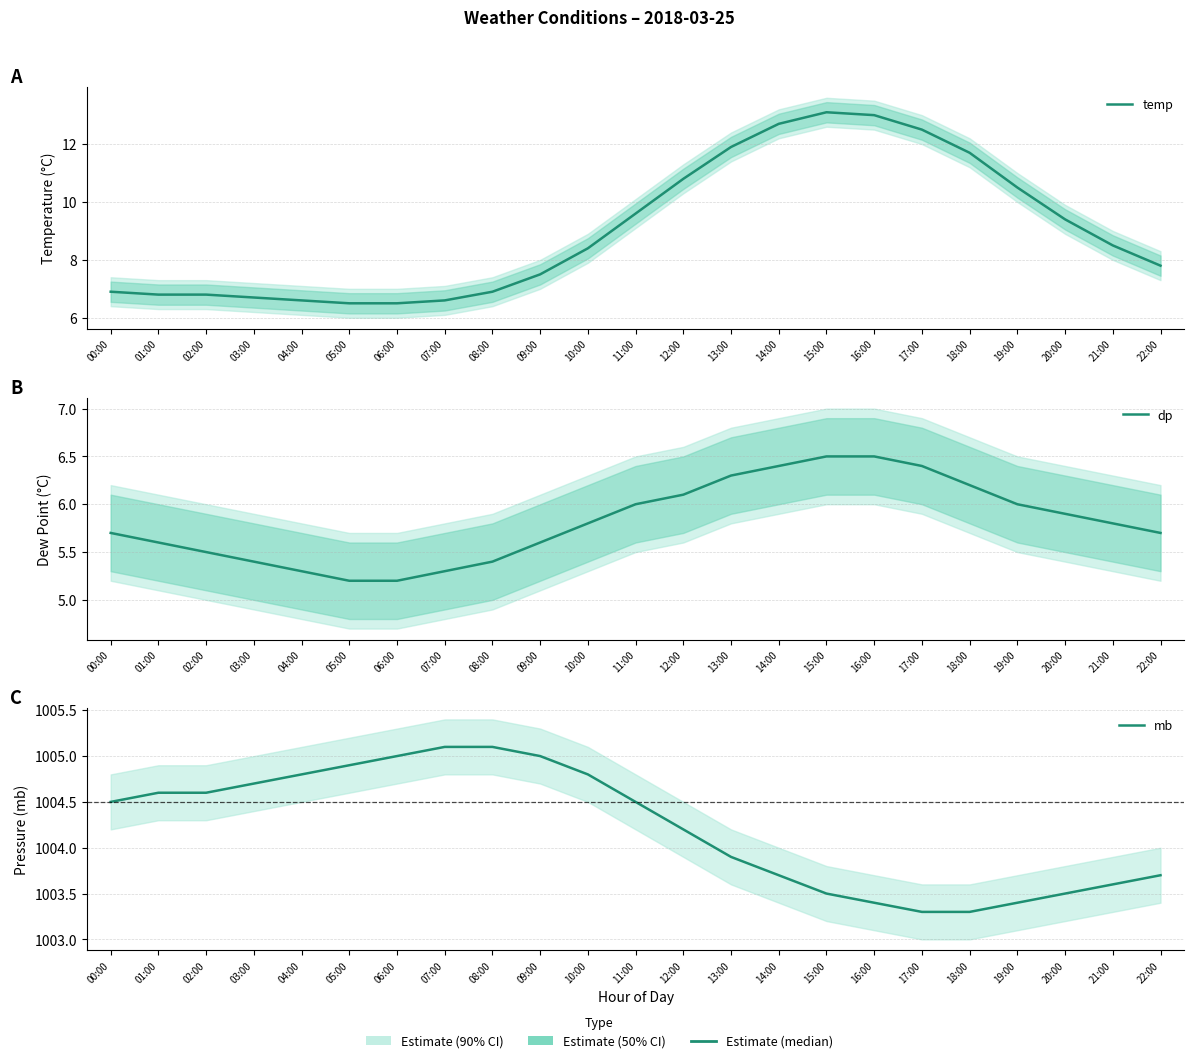

What is the minimum value for temp?

6.5